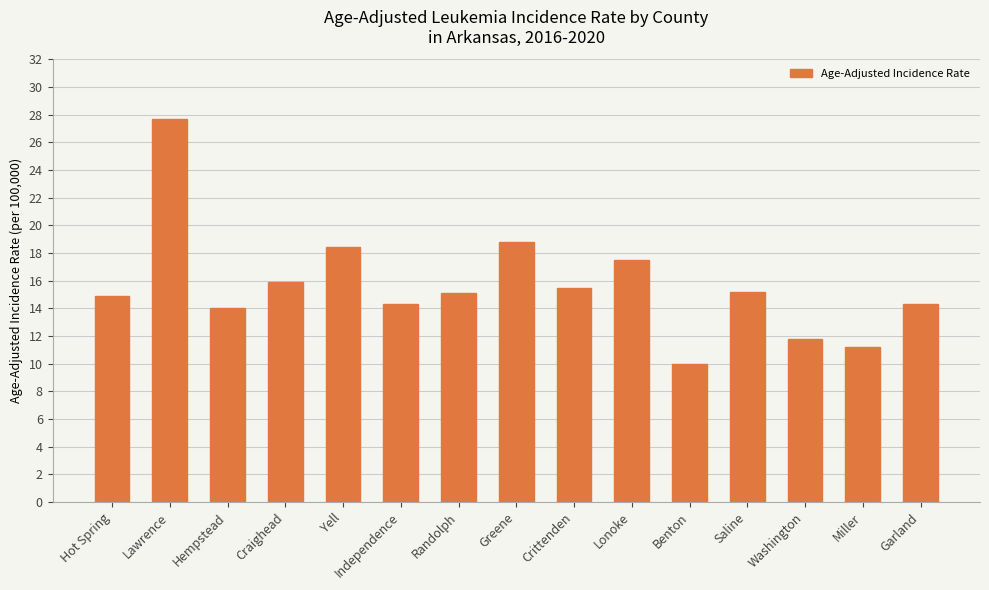

What position from the right is Benton?

5